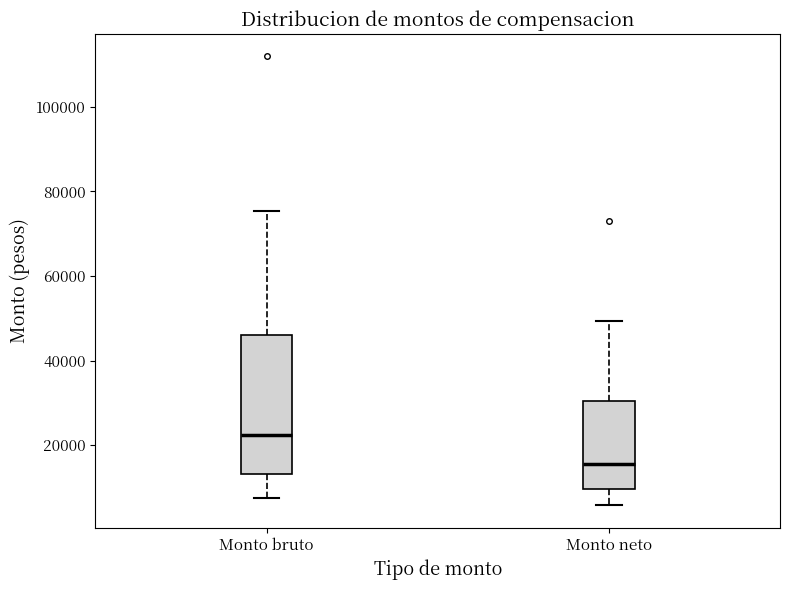

Reading left to right, read every box against the y-axis: the position of its median line, the range the box covers, and the ends of its whiskers. The values are not printed on the chart, so give them approximately, as read against the axis.

Monto bruto: median 22000, box 14000 to 46000, whiskers 8000 to 76000
Monto neto: median 16000, box 10000 to 30000, whiskers 6000 to 50000